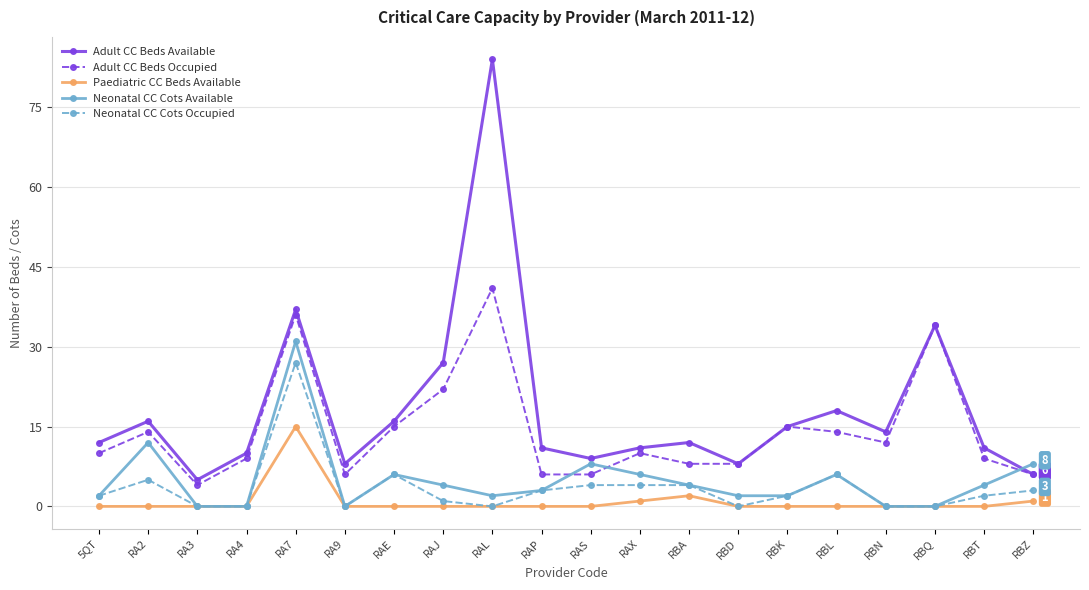

Reading right to left, extract all data points from this chart.

Adult CC Beds Available: RBZ=6	RBT=11	RBQ=34	RBN=14	RBL=18	RBK=15	RBD=8	RBA=12	RAX=11	RAS=9	RAP=11	RAL=84	RAJ=27	RAE=16	RA9=8	RA7=37	RA4=10	RA3=5	RA2=16	5QT=12
Adult CC Beds Occupied: RBZ=6	RBT=9	RBQ=34	RBN=12	RBL=14	RBK=15	RBD=8	RBA=8	RAX=10	RAS=6	RAP=6	RAL=41	RAJ=22	RAE=15	RA9=6	RA7=36	RA4=9	RA3=4	RA2=14	5QT=10
Paediatric CC Beds Available: RBZ=1	RBT=0	RBQ=0	RBN=0	RBL=0	RBK=0	RBD=0	RBA=2	RAX=1	RAS=0	RAP=0	RAL=0	RAJ=0	RAE=0	RA9=0	RA7=15	RA4=0	RA3=0	RA2=0	5QT=0
Neonatal CC Cots Available: RBZ=8	RBT=4	RBQ=0	RBN=0	RBL=6	RBK=2	RBD=2	RBA=4	RAX=6	RAS=8	RAP=3	RAL=2	RAJ=4	RAE=6	RA9=0	RA7=31	RA4=0	RA3=0	RA2=12	5QT=2
Neonatal CC Cots Occupied: RBZ=3	RBT=2	RBQ=0	RBN=0	RBL=6	RBK=2	RBD=0	RBA=4	RAX=4	RAS=4	RAP=3	RAL=0	RAJ=1	RAE=6	RA9=0	RA7=27	RA4=0	RA3=0	RA2=5	5QT=2